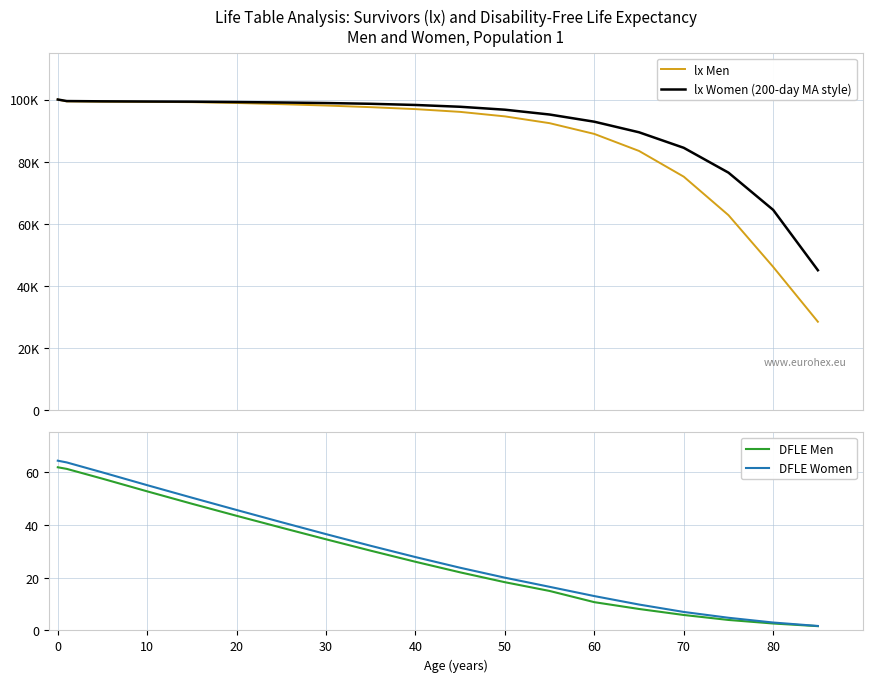

List the series in order of their peak value, highest first.

lx Men, lx Women (200-day MA style), DFLE Women, DFLE Men